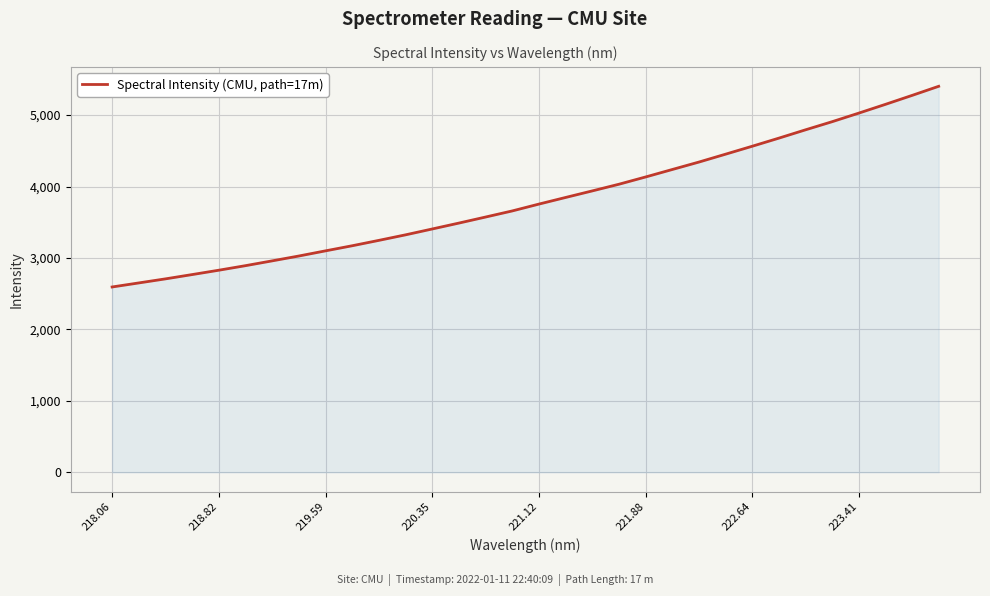

What is the smallest value displayed?

2593.8